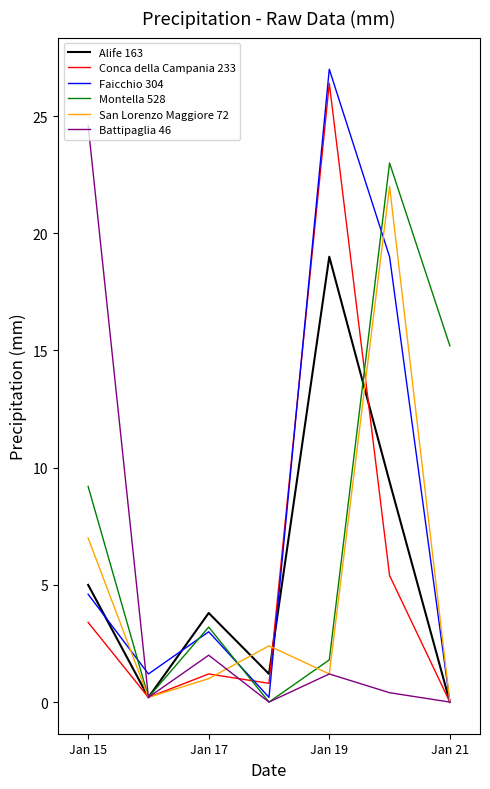

What is the difference between the maximum and second lowest values in the Battipaglia 46 series?

24.6